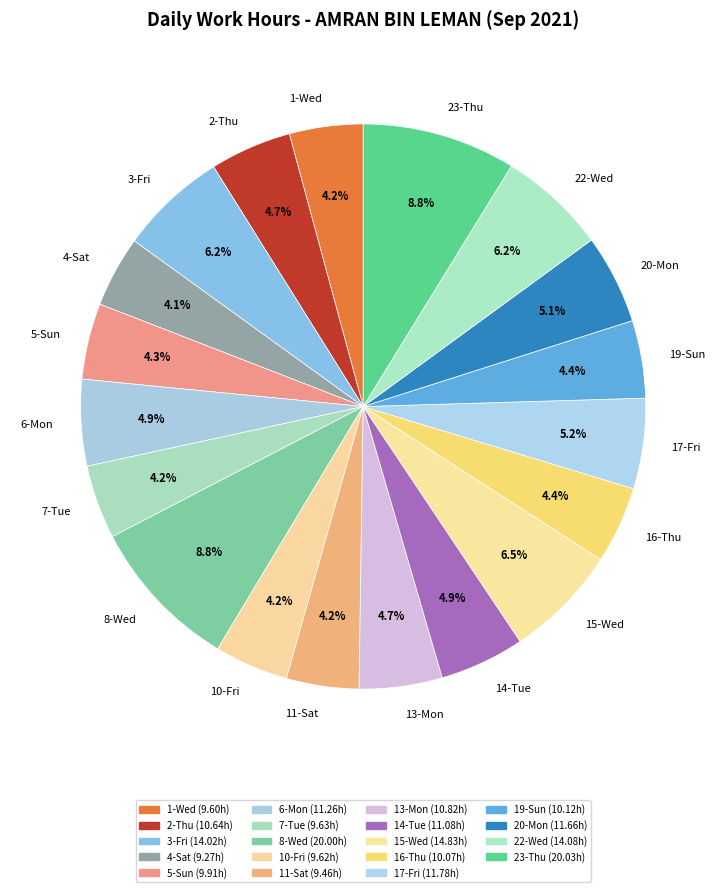

To the nearest percent, what is the difference between the 15-Wed and 19-Sun slice percentages?

2%